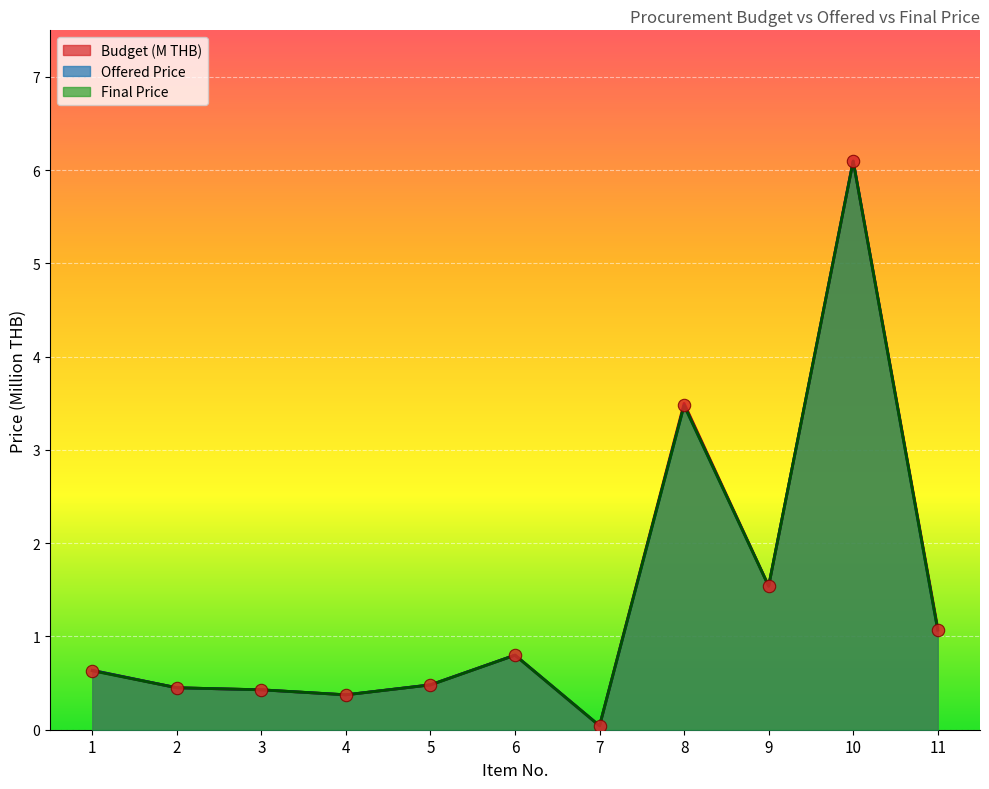

Which series reaches the maximum Y coordinate?

Budget (M THB)